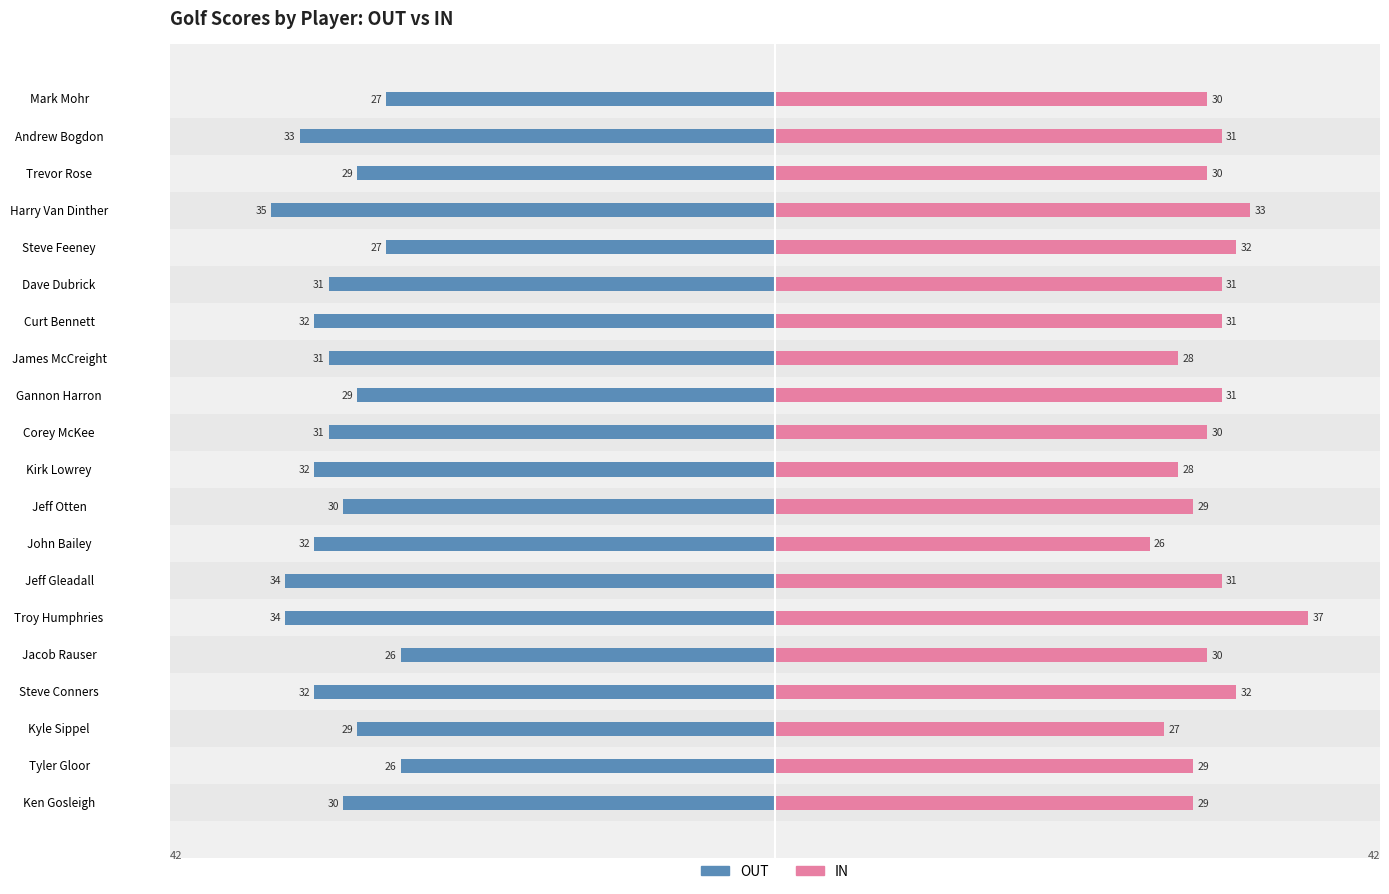

How many OUT values are between -32 and -29?

12